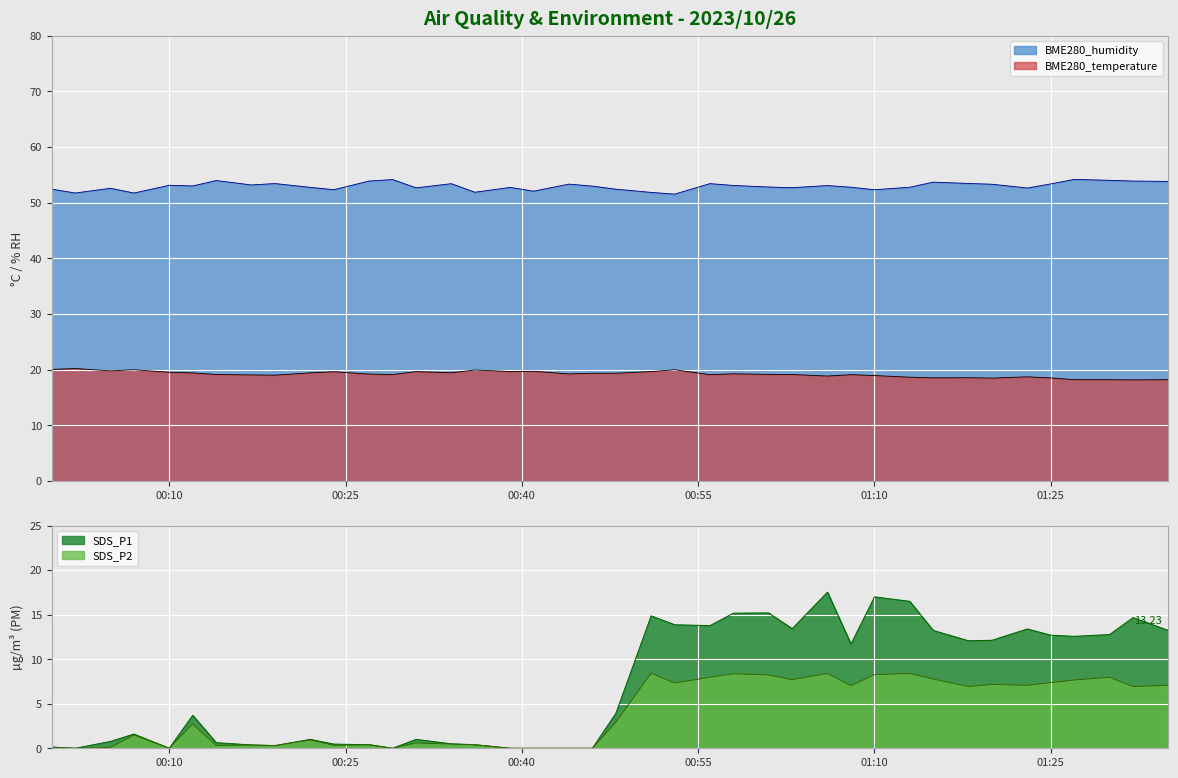

Reading left to right, what are all the values shown in this chart?

BME280_temperature: 20.1	20.2	19.8	20.0	19.6	19.4	19.1	19.1	19.0	19.4	19.6	19.2	19.1	19.7	19.5	19.9	19.7	19.7	19.2	19.4	19.4	19.7	20.0	19.1	19.3	19.2	19.1	18.9	19.1	19.0	18.7	18.6	18.6	18.5	18.7	18.5	18.2	18.2	18.2	18.2
BME280_humidity: 52.5	51.8	52.6	51.8	53.1	53.0	54.0	53.2	53.5	52.8	52.4	53.9	54.2	52.7	53.4	51.9	52.8	52.1	53.4	53.0	52.4	51.9	51.5	53.4	53.1	52.8	52.7	53.1	52.8	52.3	52.8	53.7	53.5	53.3	52.6	53.4	54.2	54.0	53.9	53.8
SDS_P1: 0.1	0.0	0.8	1.6	0.0	3.7	0.6	0.4	0.3	1.0	0.5	0.4	0.0	1.0	0.5	0.4	0.0	0.0	0.0	0.0	3.9	14.9	13.9	13.8	15.2	15.2	13.4	17.5	11.7	17.0	16.5	13.2	12.1	12.1	13.4	12.7	12.6	12.8	14.7	13.2
SDS_P2: 0.1	0.0	0.1	1.5	0.0	2.7	0.3	0.4	0.3	0.9	0.3	0.4	0.0	0.6	0.5	0.4	0.0	0.0	0.0	0.0	2.9	8.4	7.3	8.0	8.4	8.2	7.7	8.4	7.0	8.3	8.4	7.8	6.9	7.2	7.1	7.4	7.7	8.0	6.9	7.1